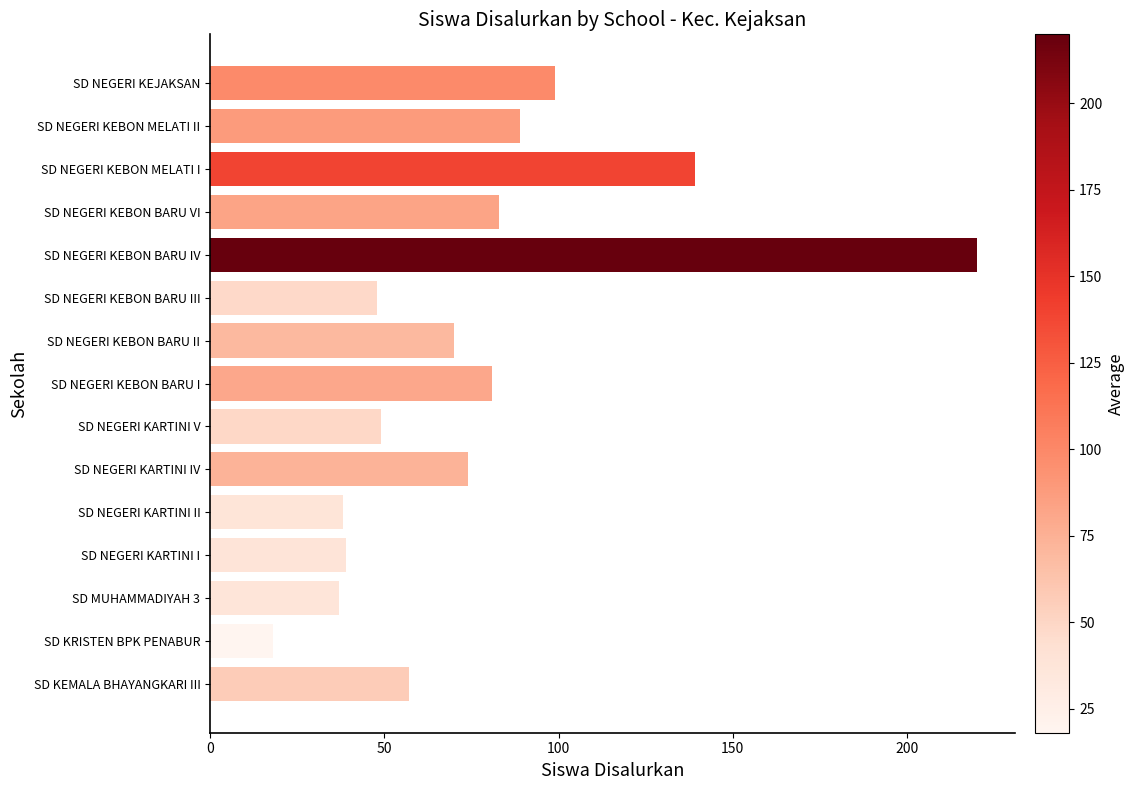

Reading top to bottom, list all the values displayed in this chart.

99	89	139	83	220	48	70	81	49	74	38	39	37	18	57